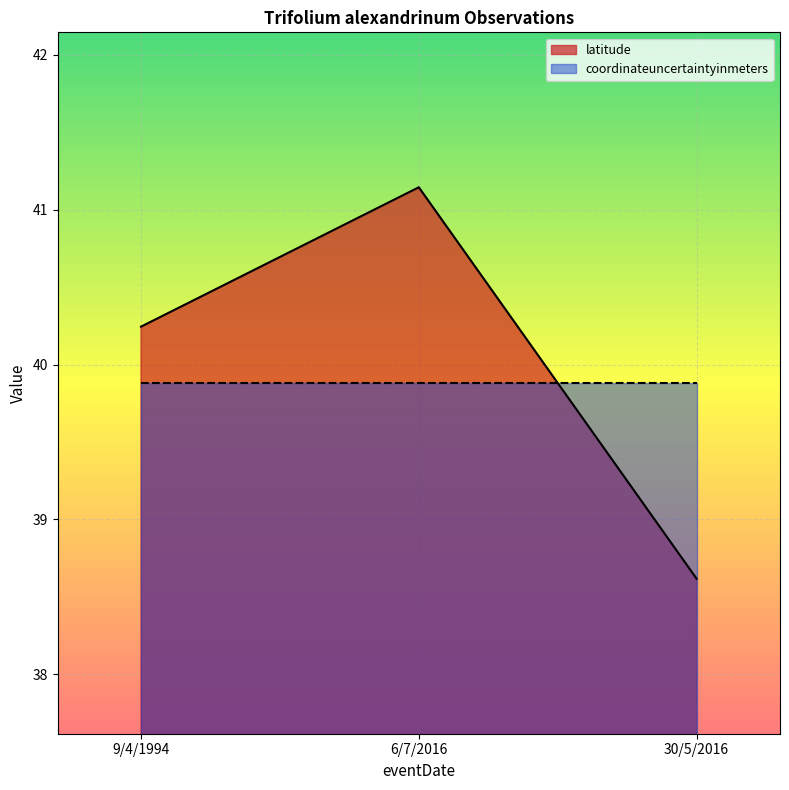

What position from the right is 6/7/2016?

2